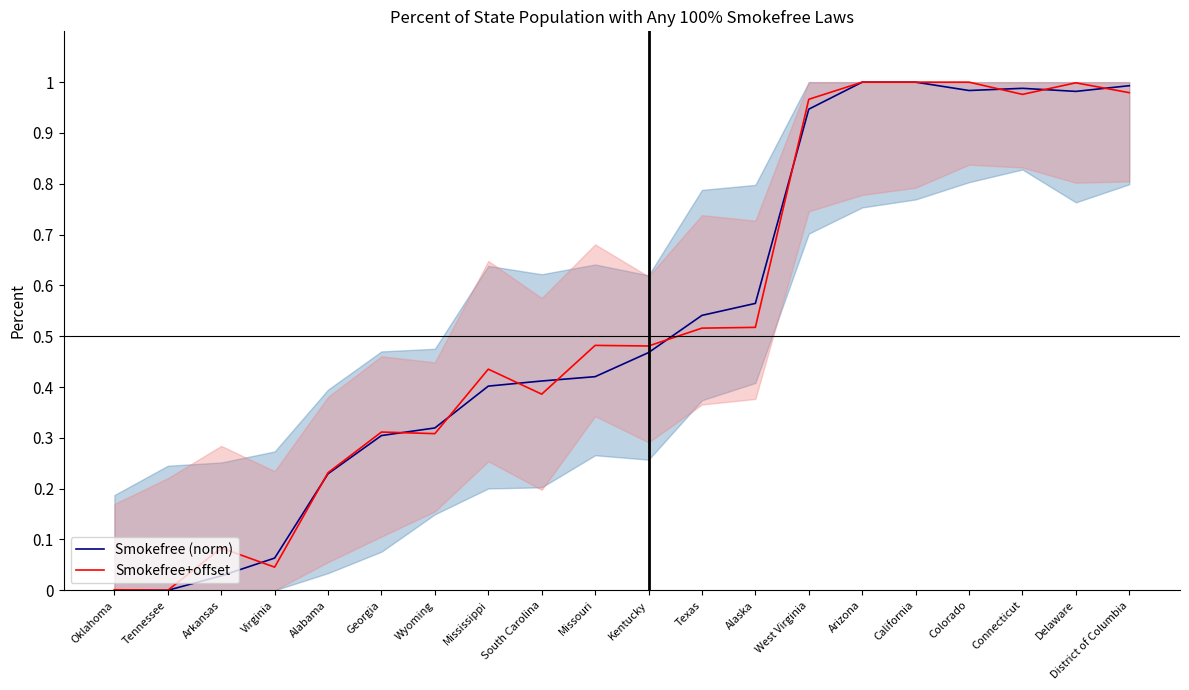

Is this an area chart (filled region under the line)?

No